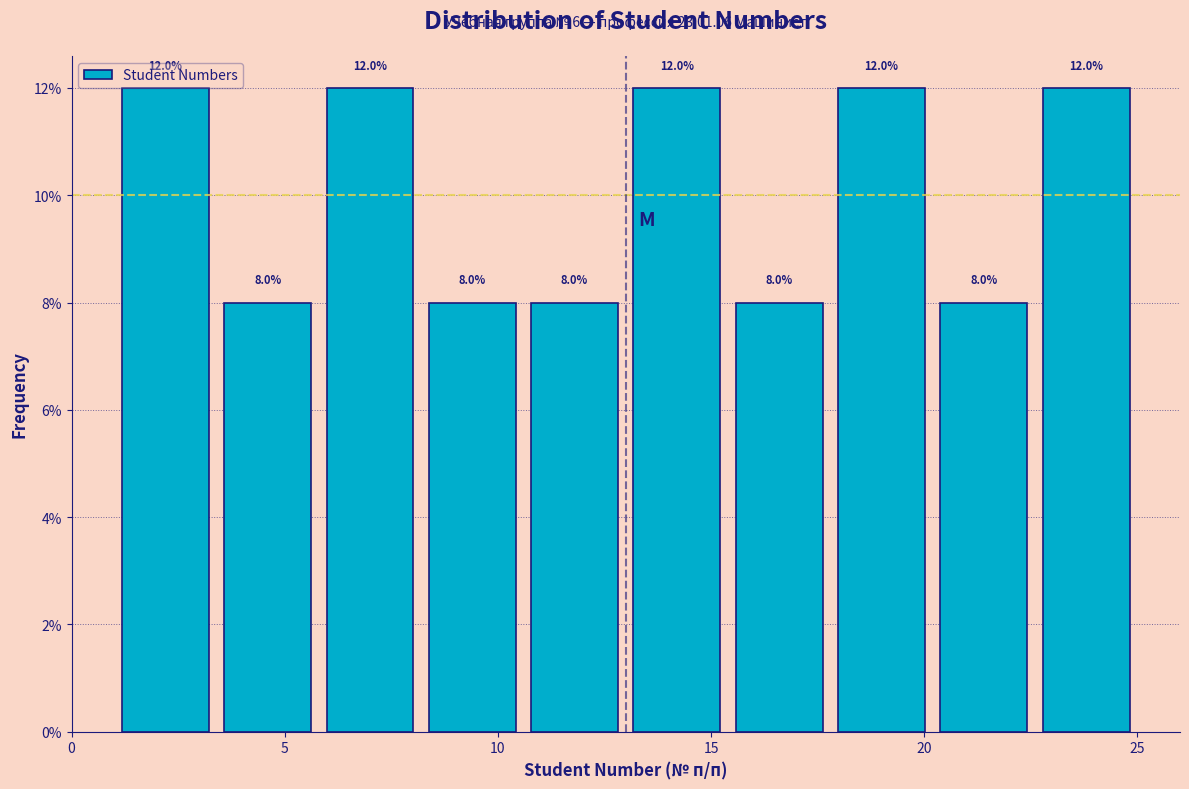

Reading left to right, transcribe this chart: for each bar, give the range it covers on the x-axis and its height. The bar edges are not printed on the chart, so give them approximately, as read against the axis.

1.0 to 3.4: 12.0
3.4 to 5.8: 8.0
5.8 to 8.2: 12.0
8.2 to 10.6: 8.0
10.6 to 13.0: 8.0
13.0 to 15.4: 12.0
15.4 to 17.8: 8.0
17.8 to 20.2: 12.0
20.2 to 22.6: 8.0
22.6 to 25.0: 12.0